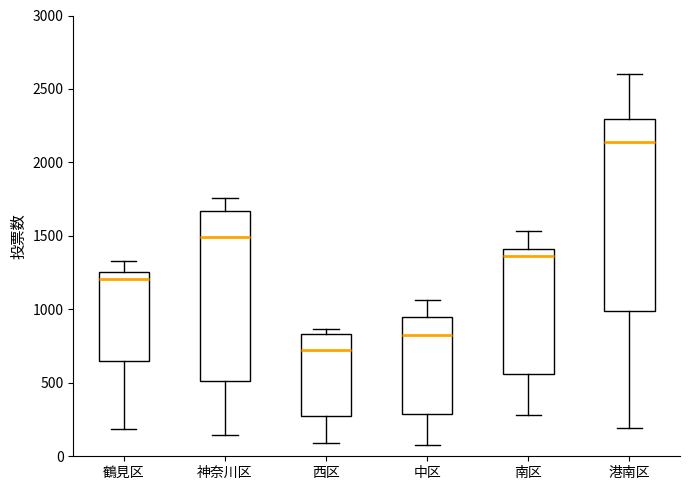

Where is the lower edge of the box for 神奈川区 on the y-axis? The values are not printed on the chart, so give them approximately, as read against the axis.

500